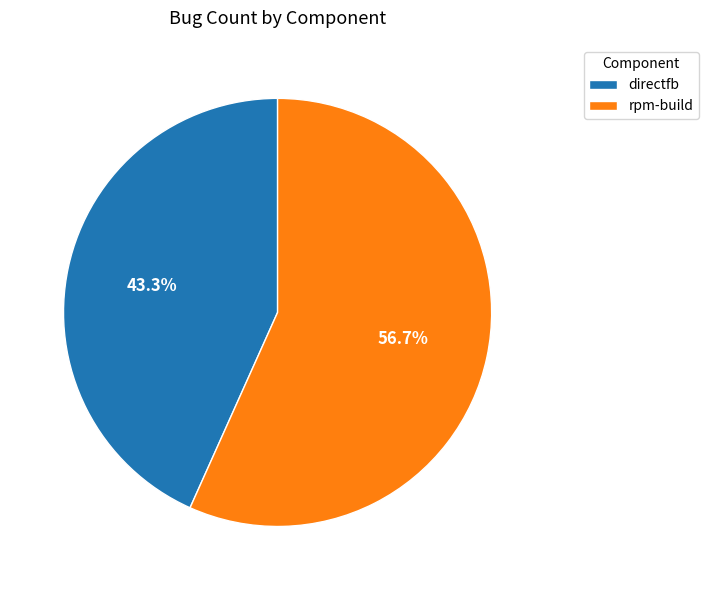

Which has a higher value, directfb or rpm-build?

rpm-build